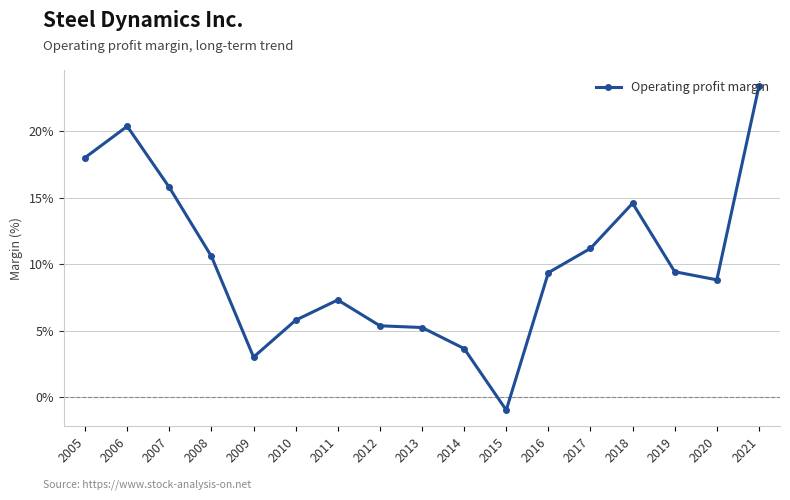

What value does the data have at 2007?

15.8